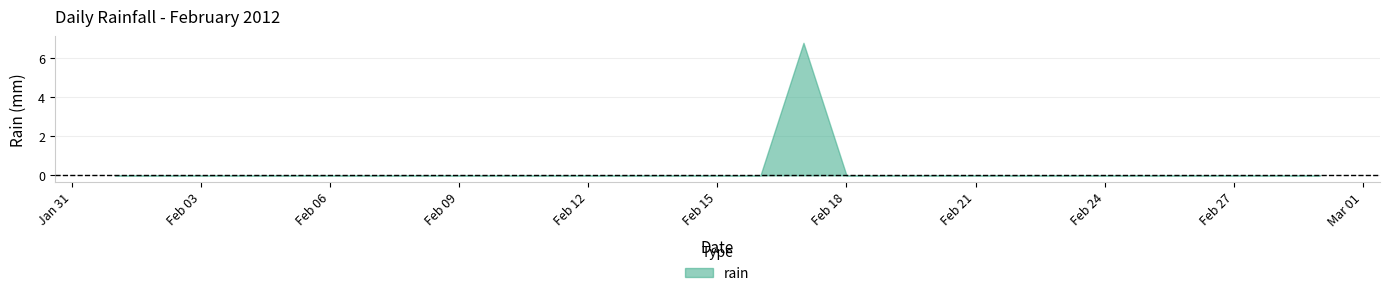

Rank the categories by value from lowest to highest.

2012-02-01, 2012-02-02, 2012-02-03, 2012-02-04, 2012-02-05, 2012-02-06, 2012-02-07, 2012-02-08, 2012-02-09, 2012-02-10, 2012-02-11, 2012-02-12, 2012-02-13, 2012-02-14, 2012-02-15, 2012-02-16, 2012-02-18, 2012-02-19, 2012-02-20, 2012-02-21, 2012-02-22, 2012-02-23, 2012-02-24, 2012-02-25, 2012-02-26, 2012-02-27, 2012-02-28, 2012-02-29, 2012-02-17